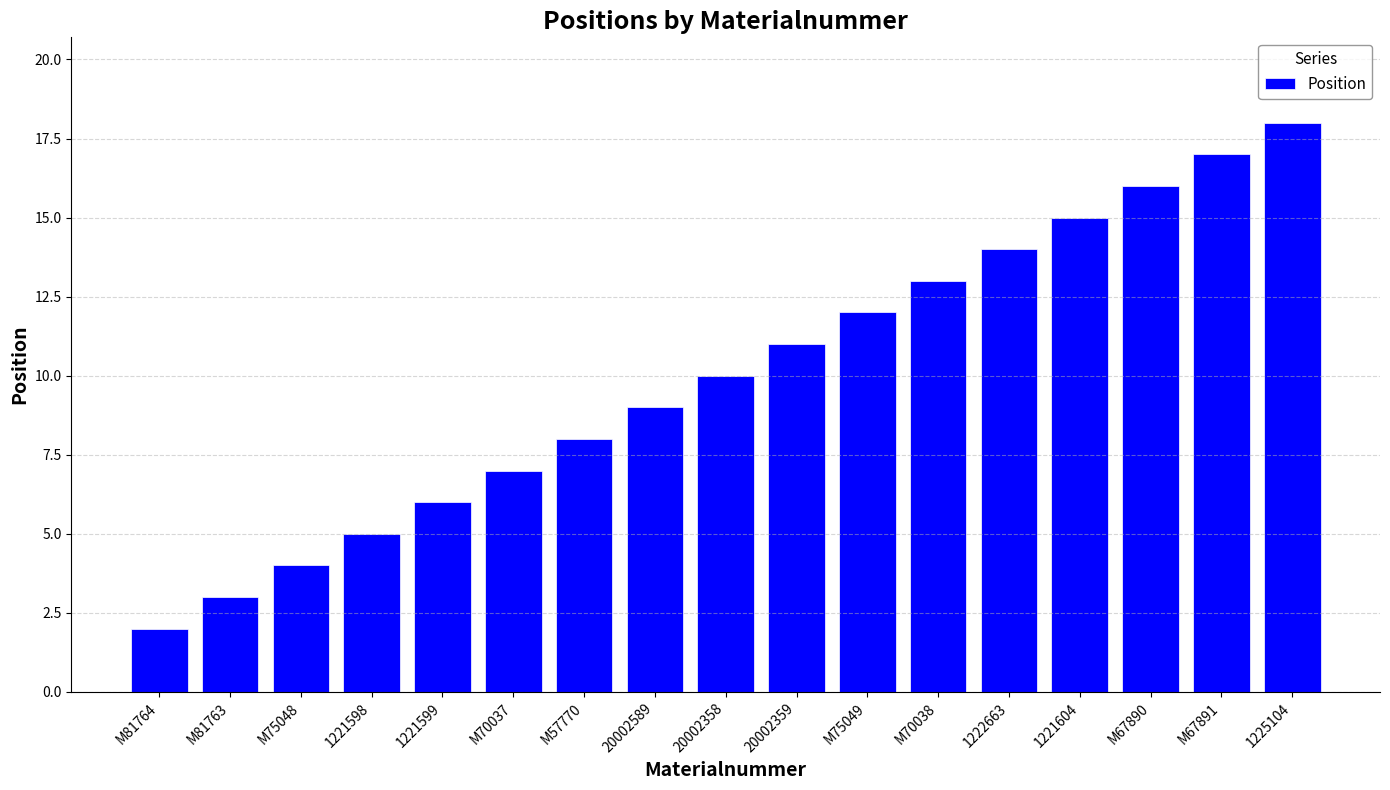

What value does the data have at 20002589?

9